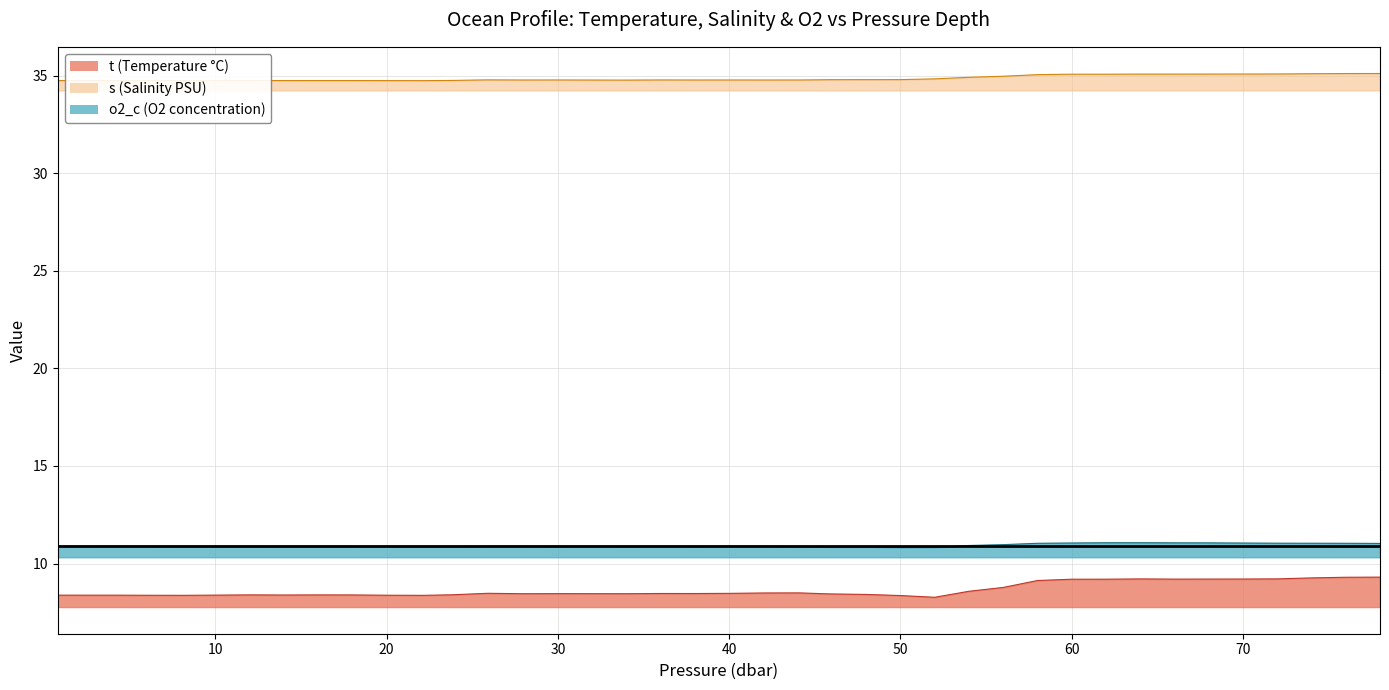

Rank the categories by o2_c value from lowest to highest.

50.0, 52.0, 45.9, 48.0, 22.1, 23.8, 44.1, 20.0, 16.0, 18.0, 14.0, 9.9, 8.1, 30.0, 34.0, 38.0, 12.0, 5.7, 2.0, 36.0, 25.9, 32.0, 28.0, 40.0, 42.1, 4.3, 0.8, 54.0, 56.0, 78.0, 58.0, 76.0, 74.0, 72.0, 70.0, 60.0, 68.0, 66.0, 62.0, 64.0